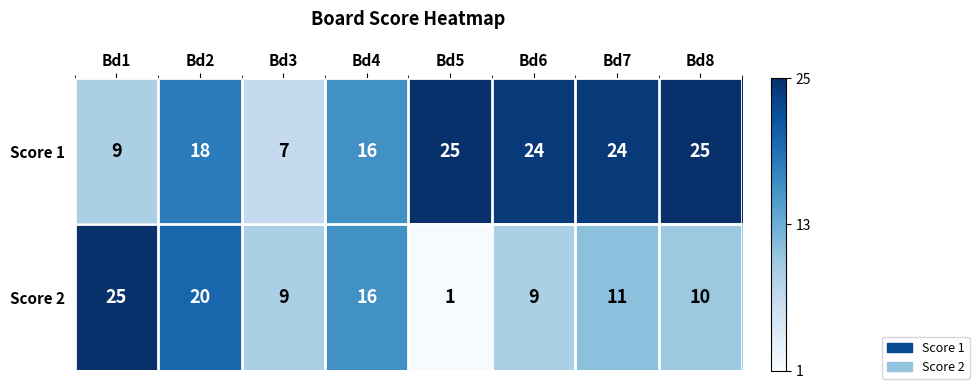

At Bd8, list the series in order from largest to smallest.

Score 1, Score 2